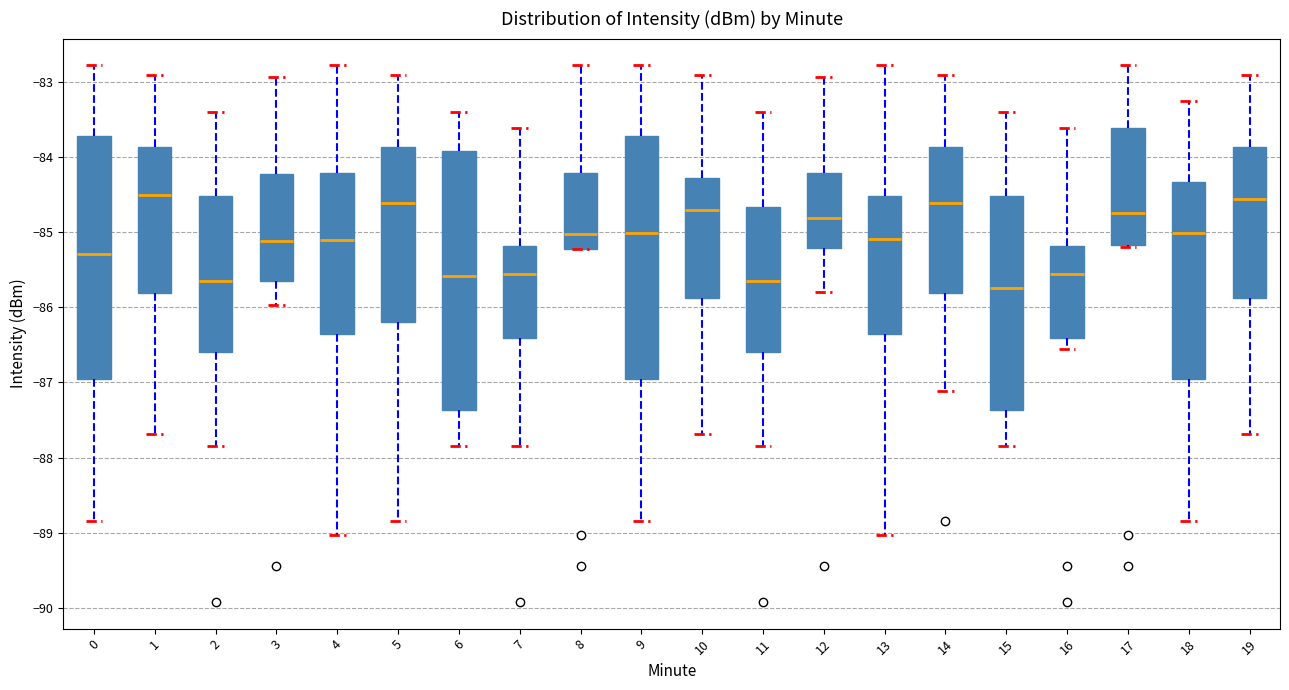

Comparing the boxes themselves (not the whiskers), which one is the tallest?

6